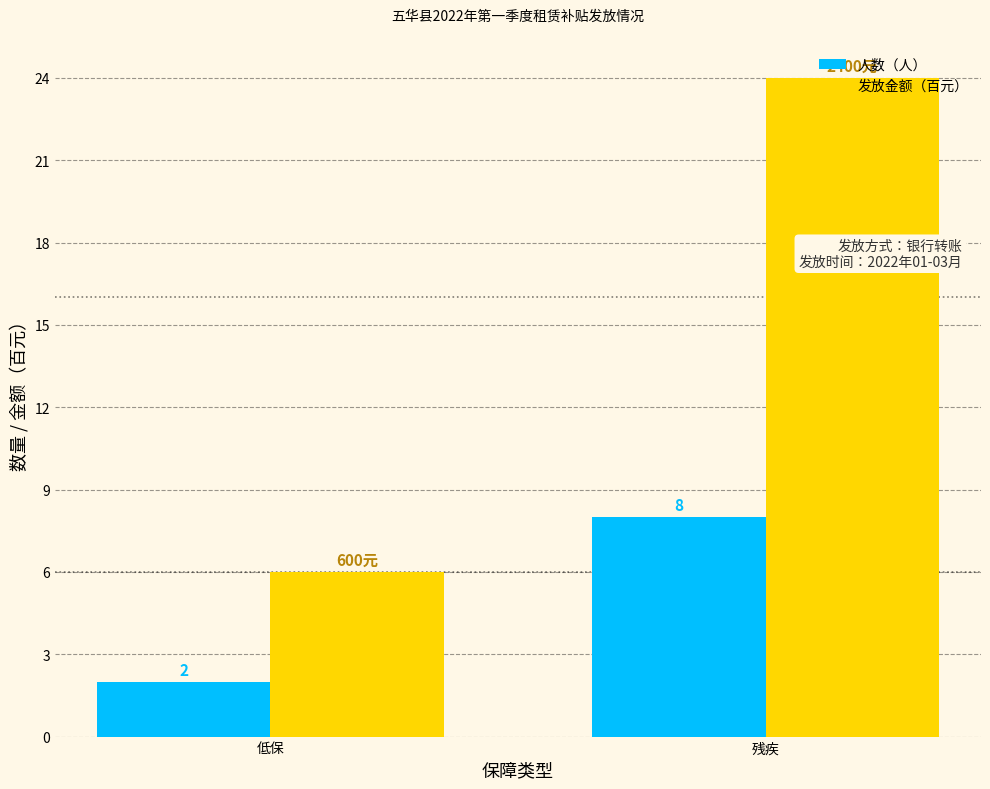

True or false: 人数（人） has a value of 13 at 残疾.

False